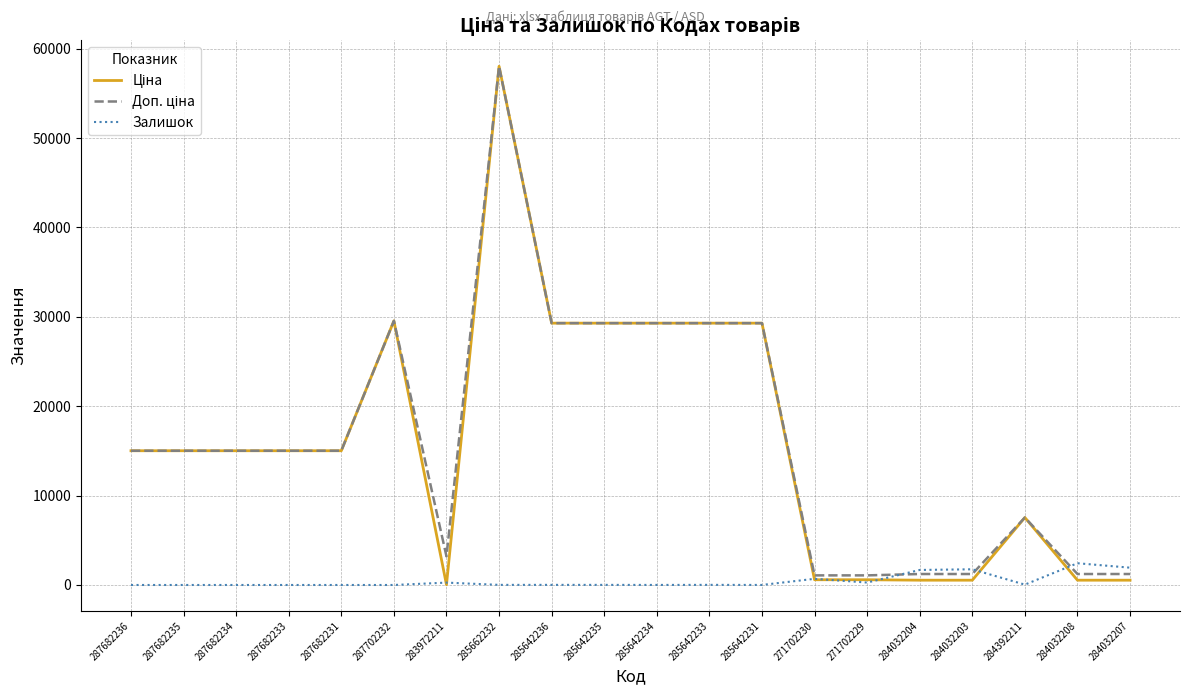

What is the difference between the highest and lowest values at 284032207?

1400.6